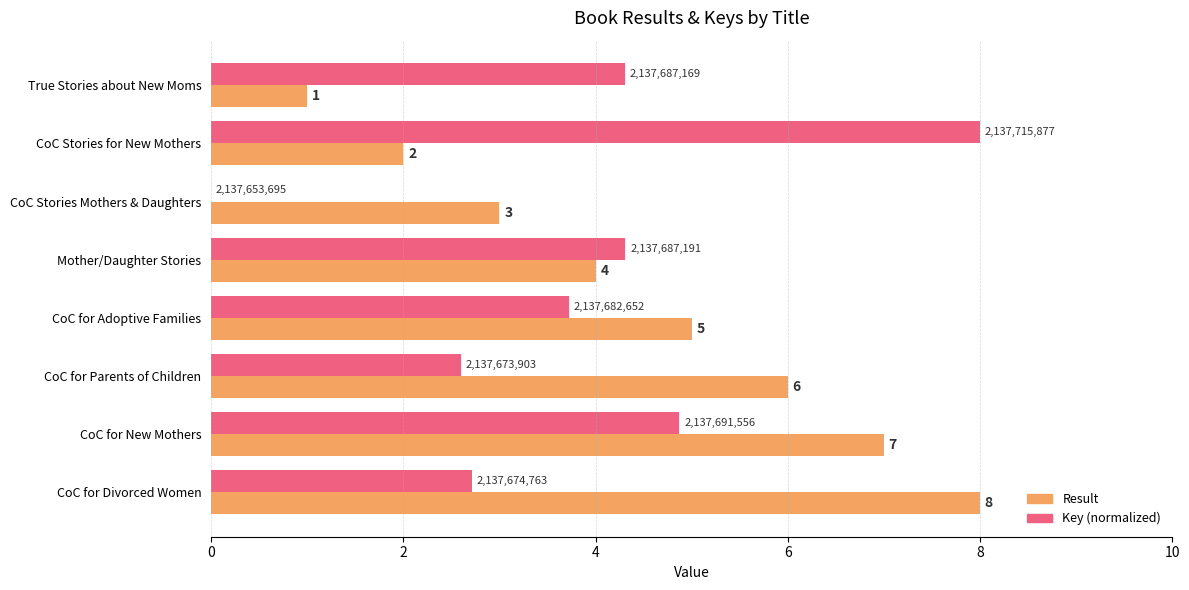

True or false: Result has a value of 8.0 at CoC for Divorced Women.

True